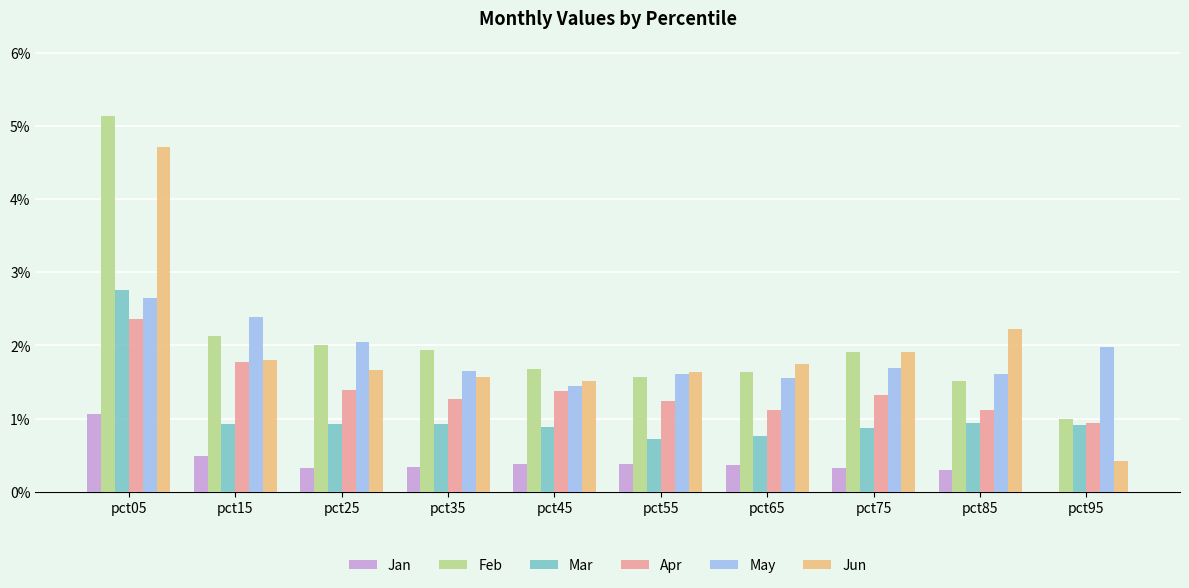

How many data points in Apr are above 1?

9